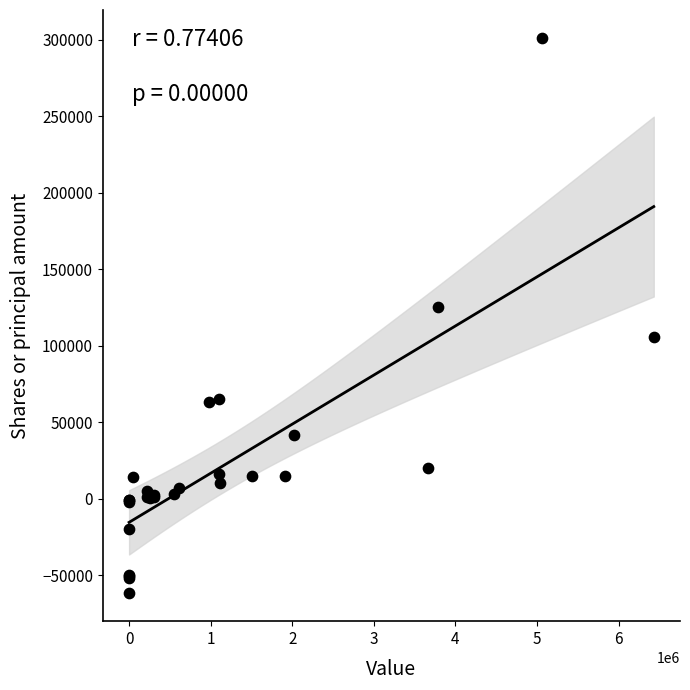

What Y value in the scatter plot is closest to 119600?

125066